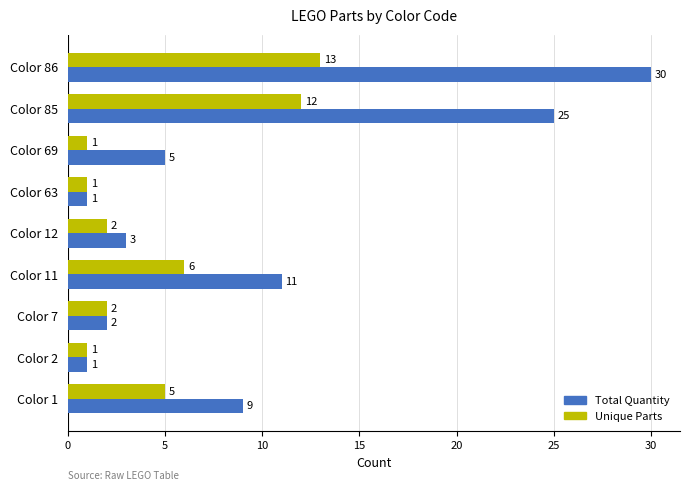

Is it true that Unique Parts equals 2 at Color 7?

True